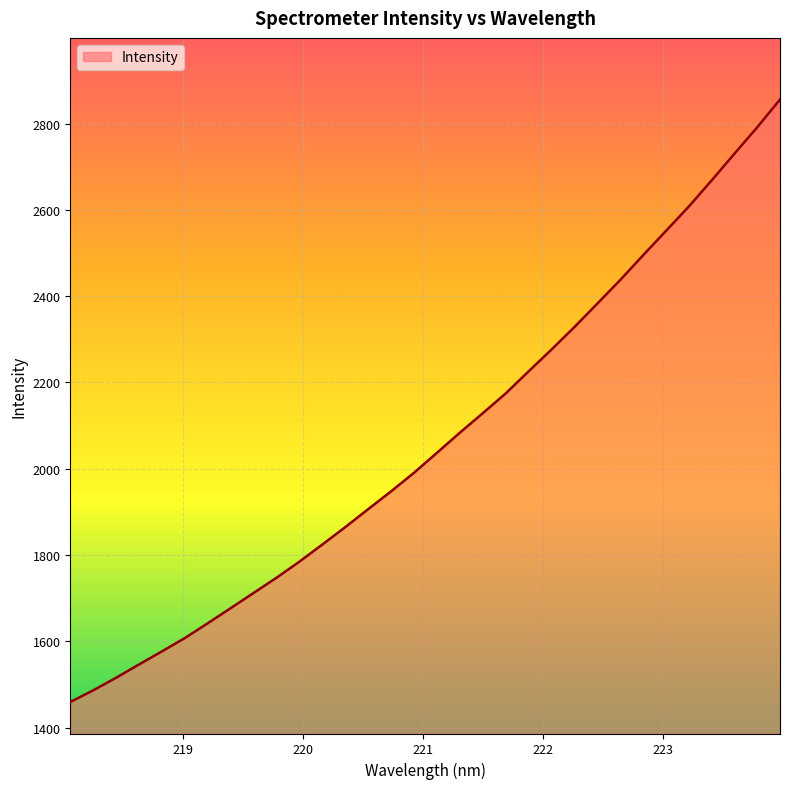

What is the difference between the maximum and minimum values?

1396.2